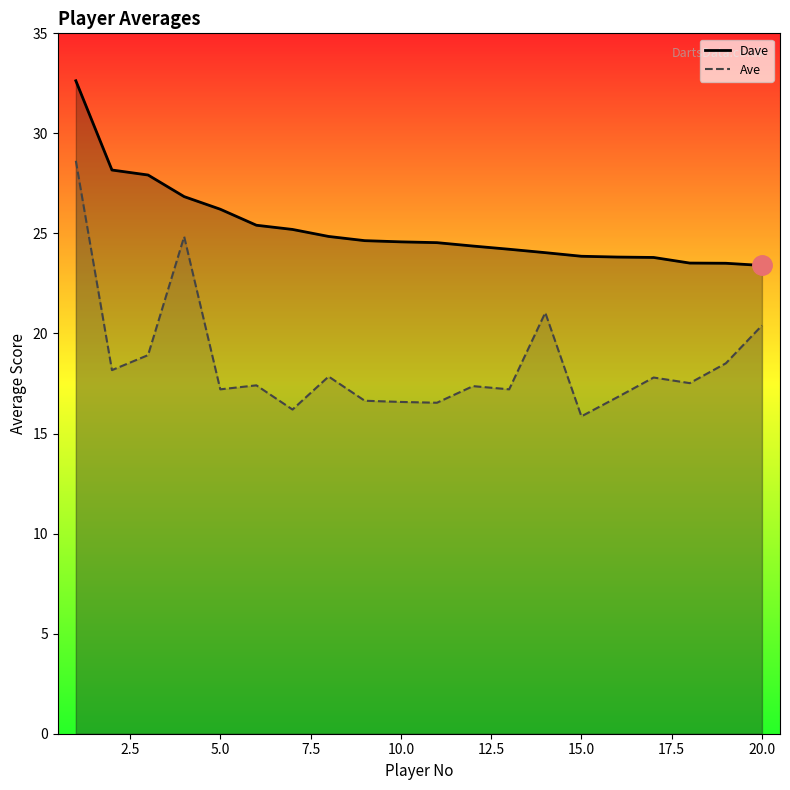

True or false: Dave and Ave intersect in this chart.

False